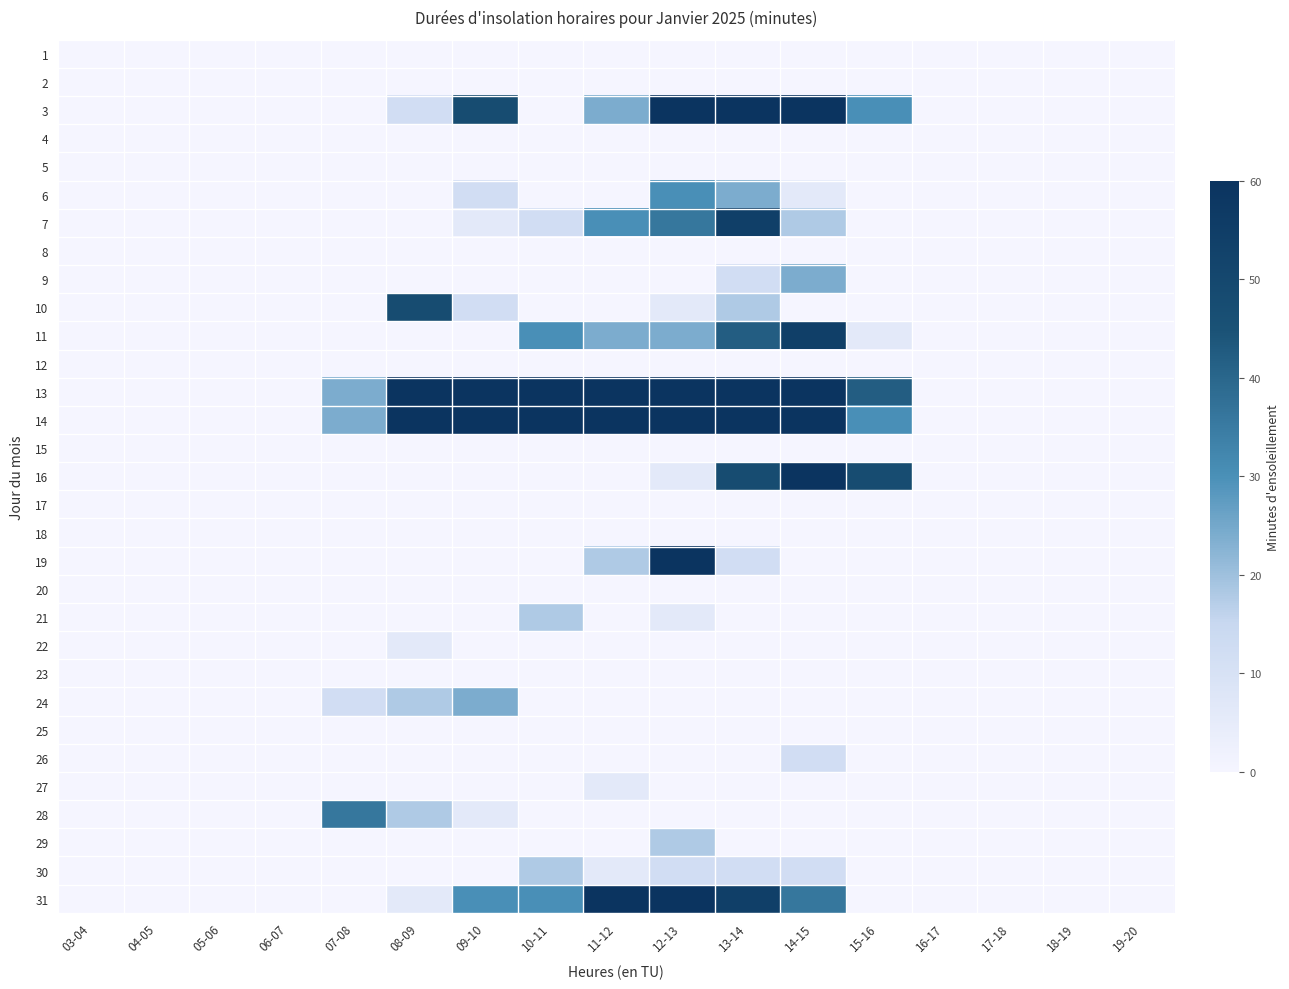

List the series in order of their peak value, highest first.

3, 13, 14, 16, 19, 31, 7, 11, 10, 28, 6, 9, 24, 21, 29, 30, 26, 22, 27, 1, 2, 4, 5, 8, 12, 15, 17, 18, 20, 23, 25